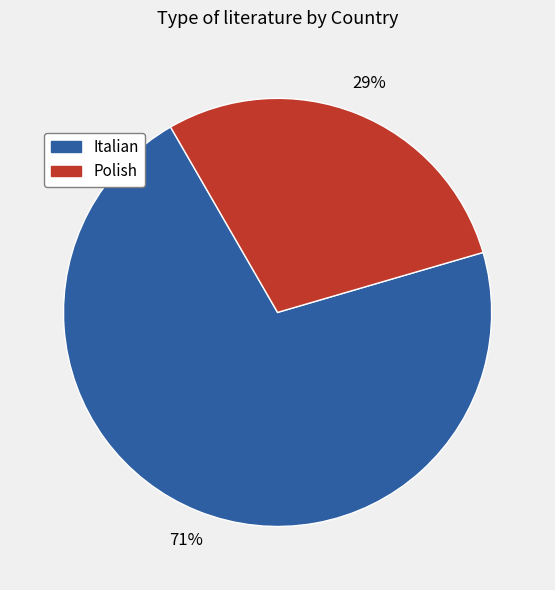

Which slice represents more than half of the pie?

Italian